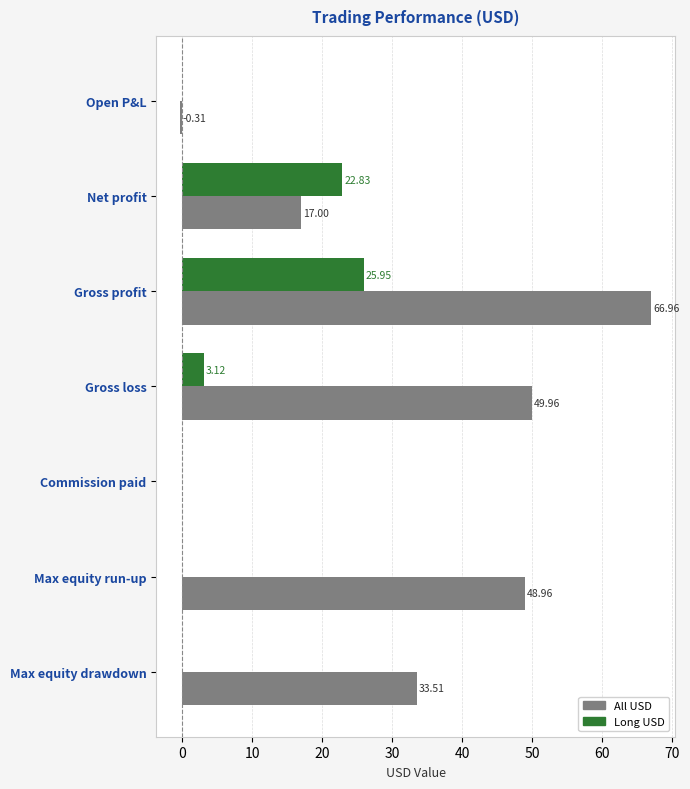

Which series changed the most between Gross profit and Max equity drawdown?

All USD